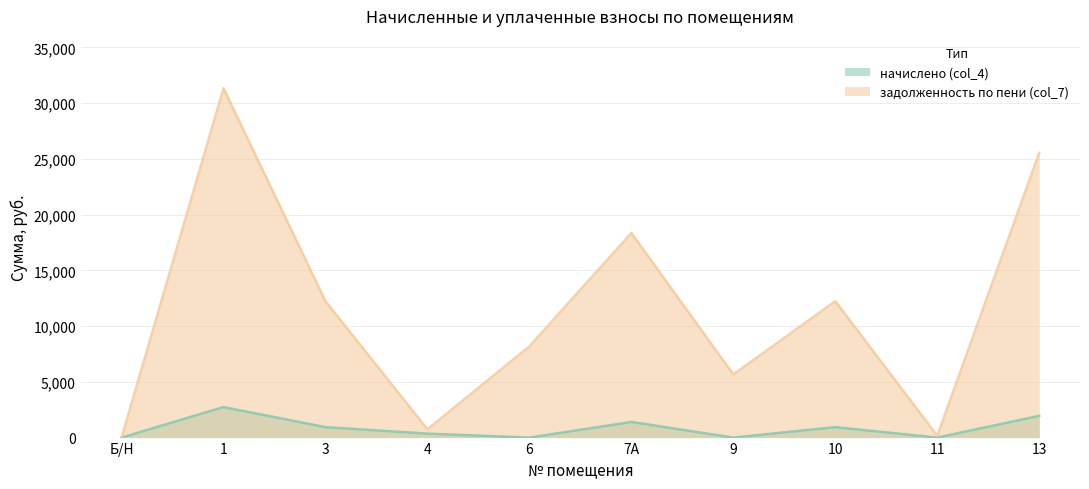

What is the label of the 1st point from the right?

13